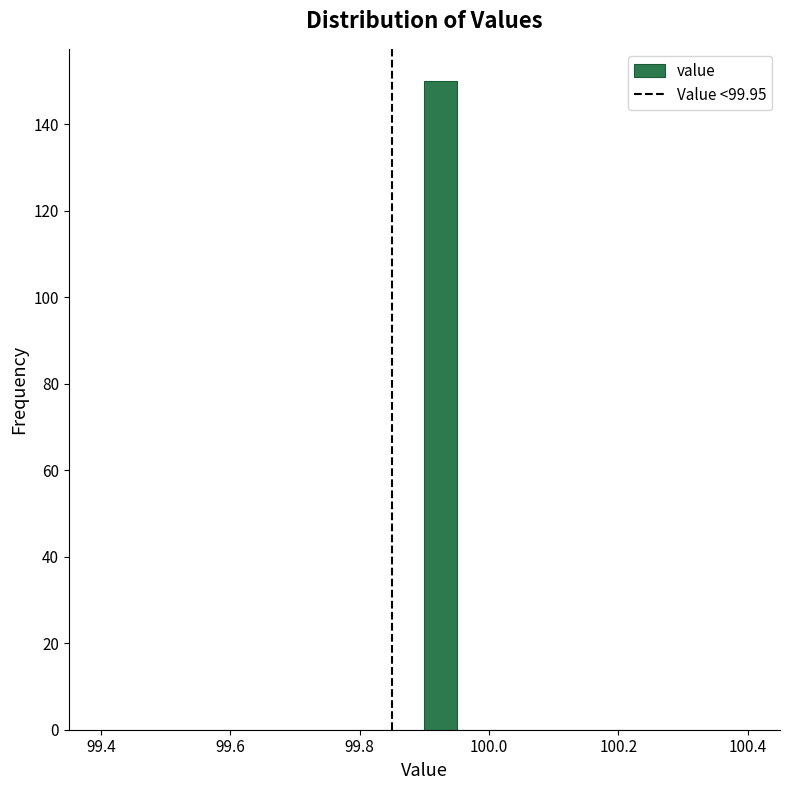

Around what value on the x-axis is the tallest bar? Give the approximate position of its centre, as read against the axis.

99.92